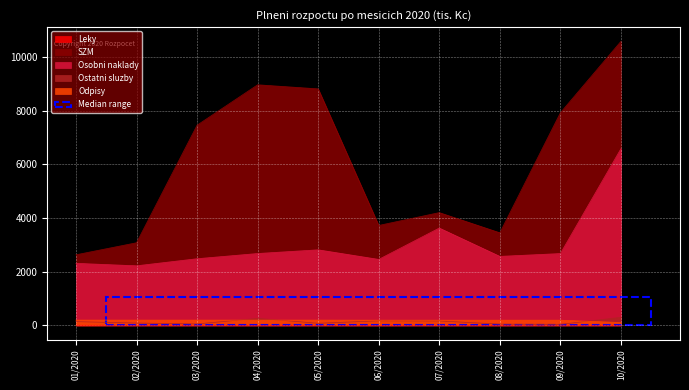

At which label is SZM closest to 6605?

03/2020